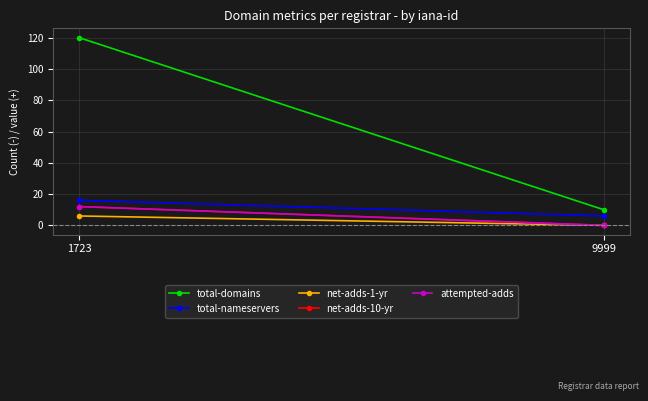

What is the average value of the attempted-adds series?

6